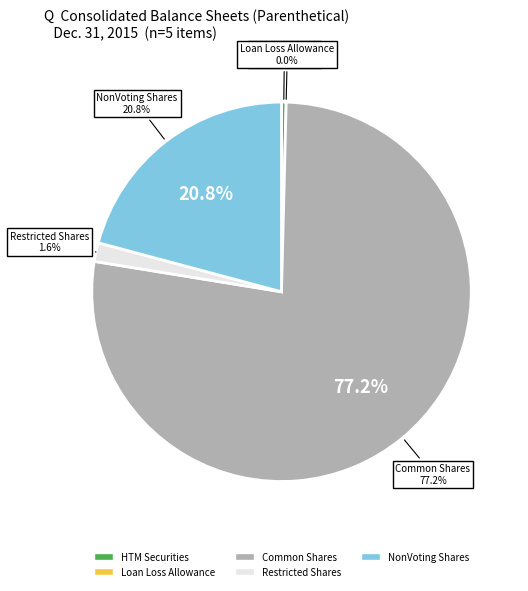

How many slices are in this pie chart?

5